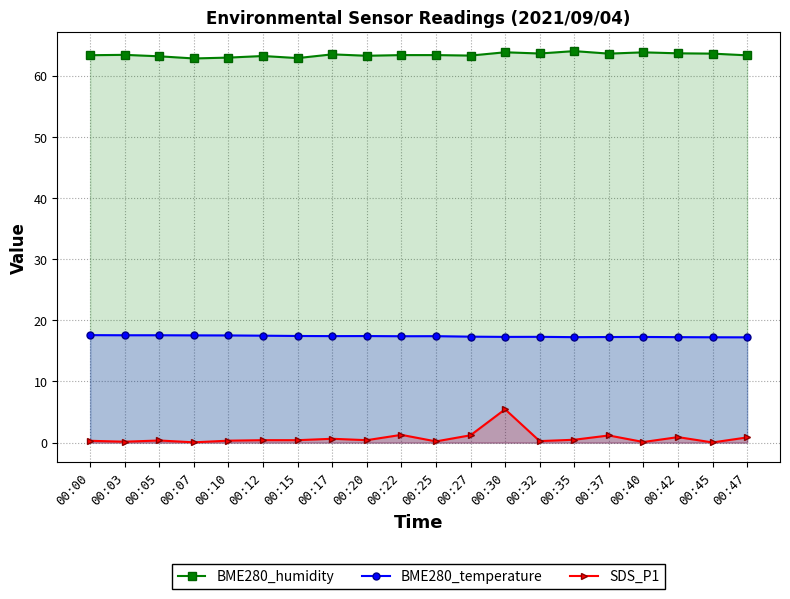

What is the value of the BME280_humidity point at the 6th from the left?

63.2